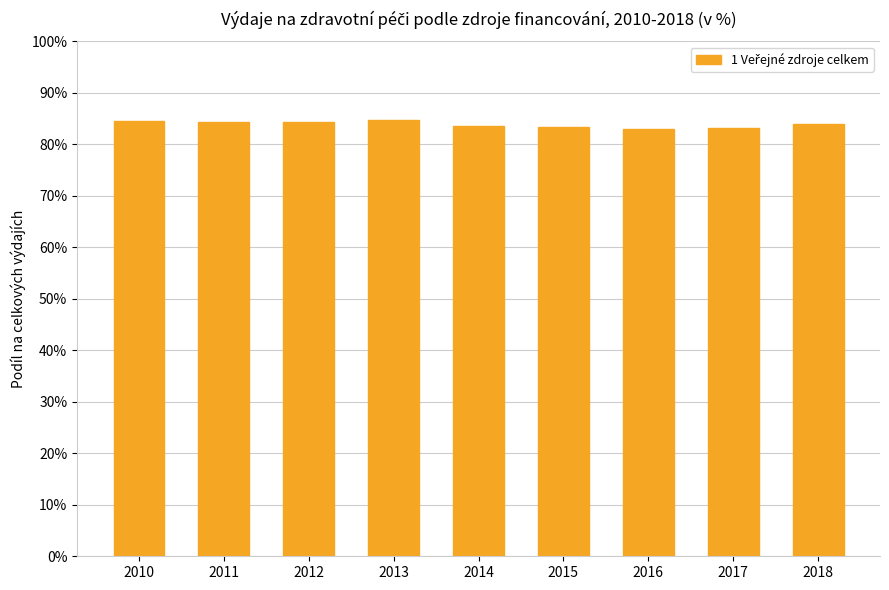

Does the chart contain any negative values?

No